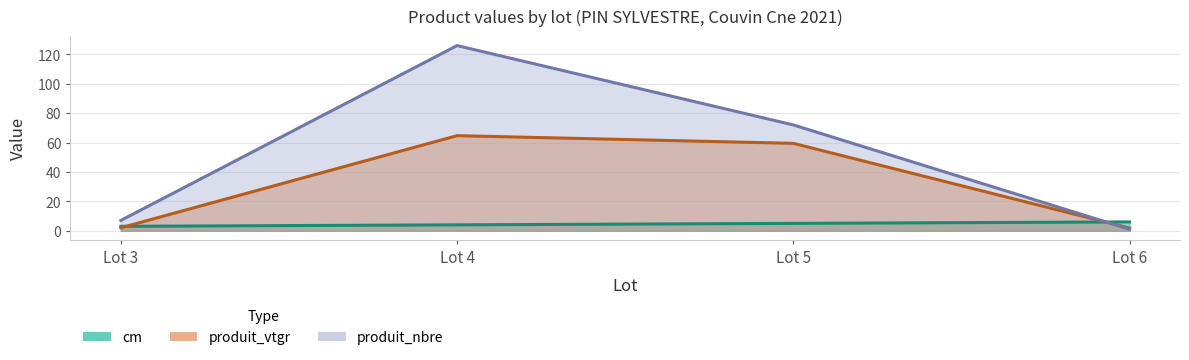

Between which two adjacent categories do cm and produit_vtgr first intersect?

Lot 3 and Lot 4